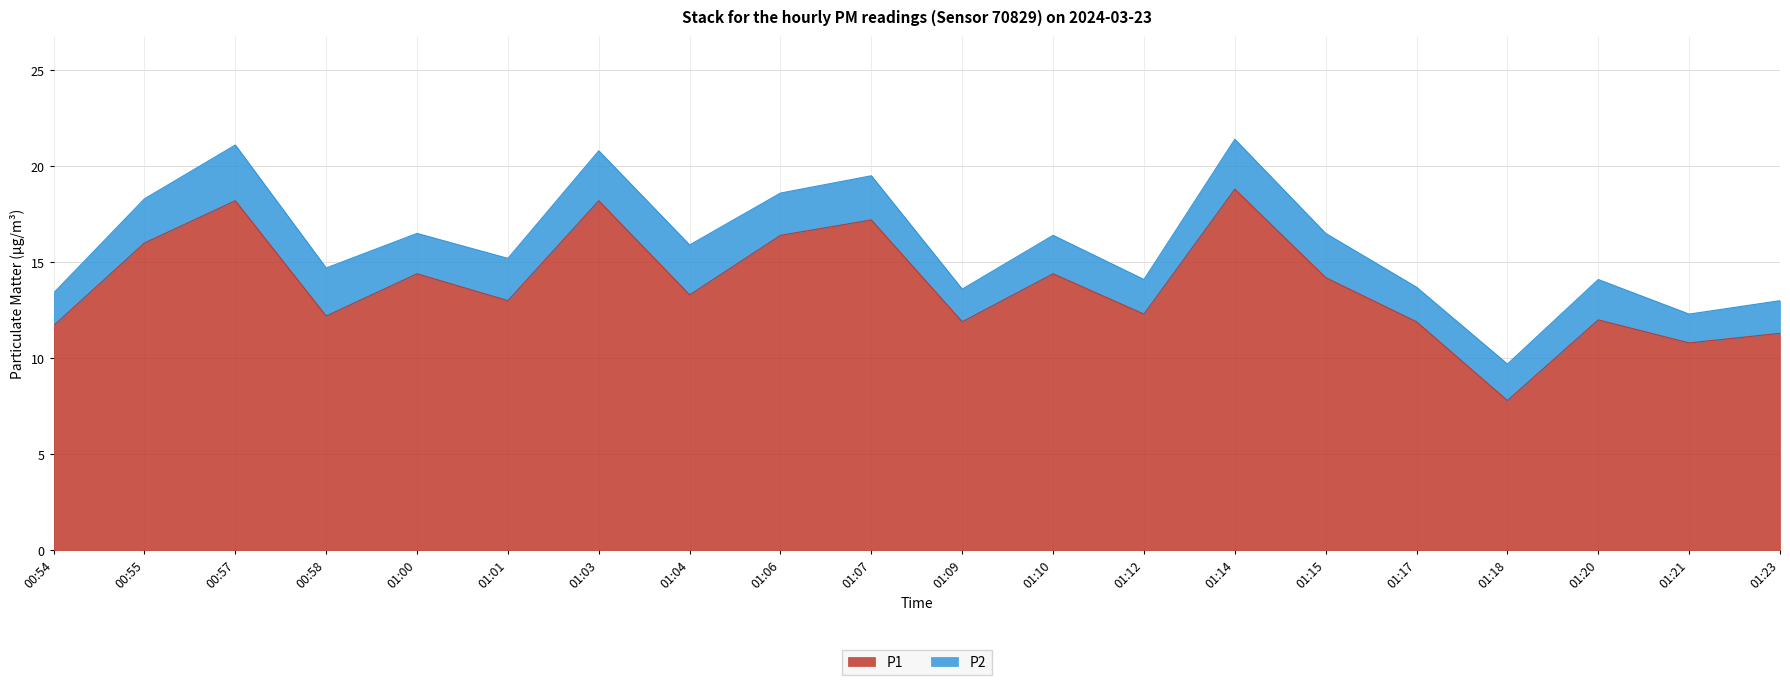

What is the total value across all series at 01:17?

13.7